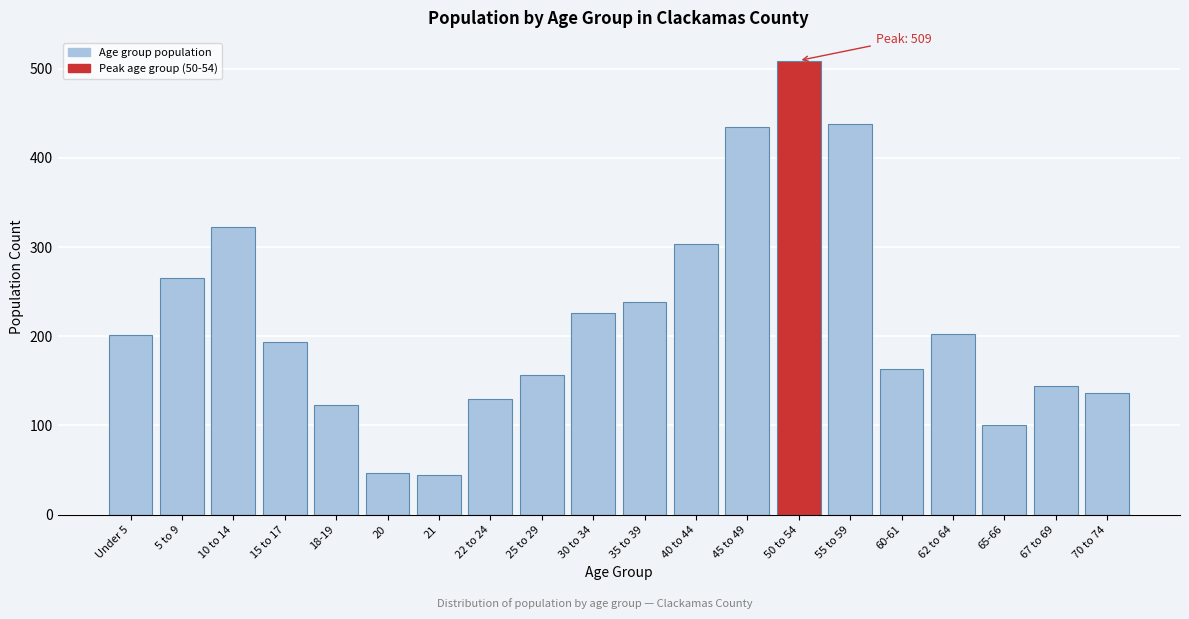

What is the maximum value shown in the chart?

509